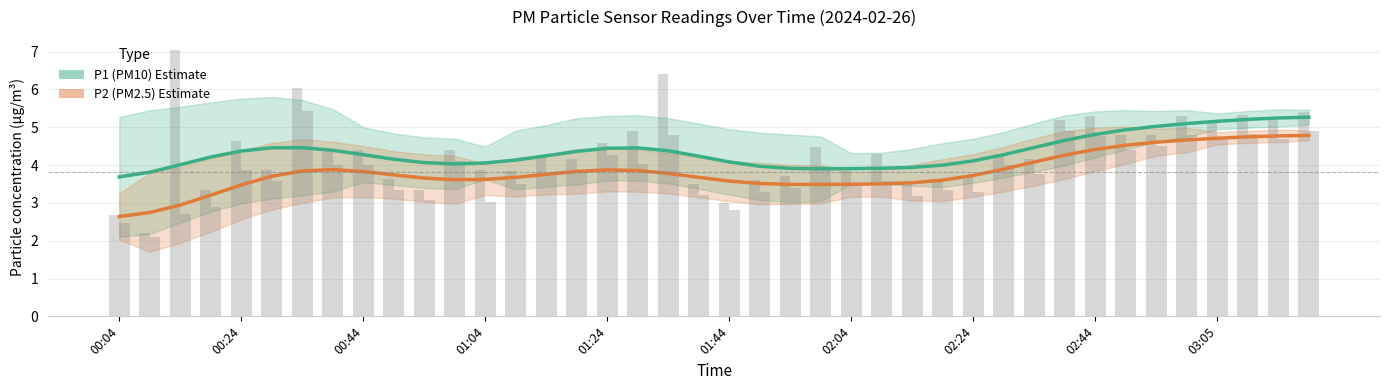

Which series has the largest range (max minus min)?

P2 (PM2.5)